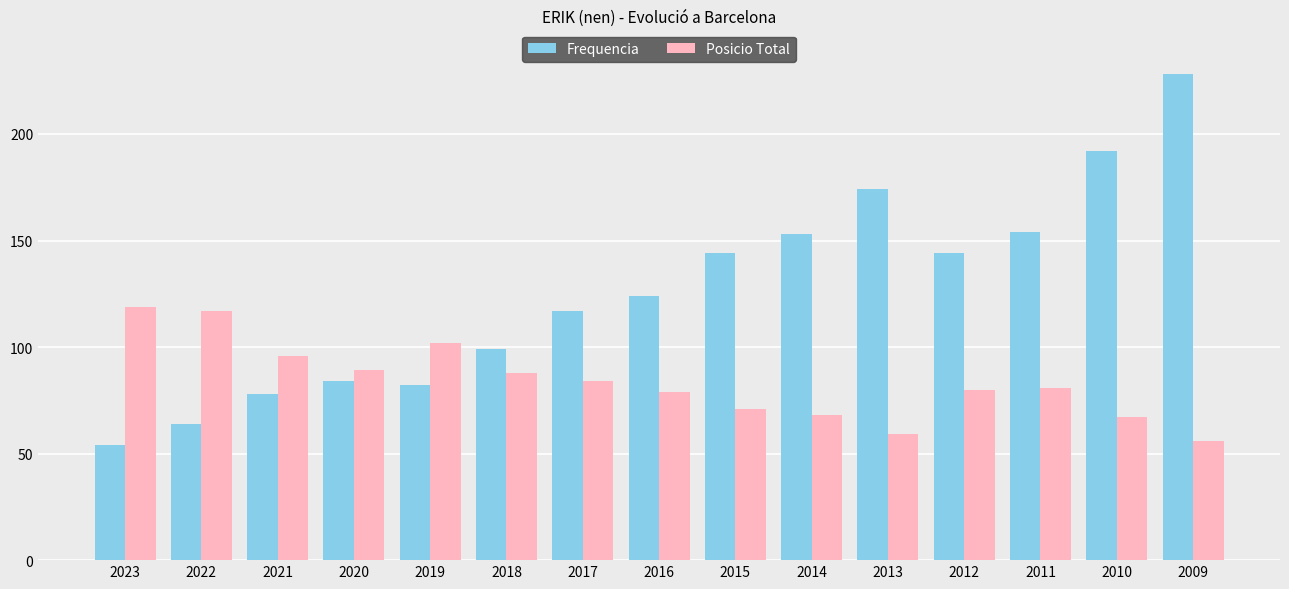

True or false: Frequencia has a value of 101 at 2009.

False